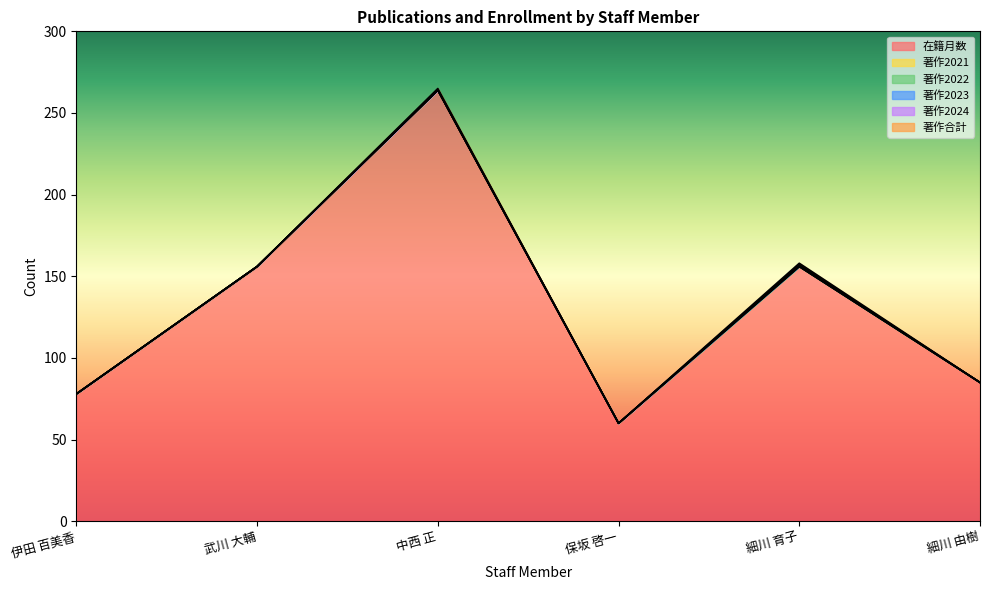

At which label does 著作合計 reach its peak?

中西 正